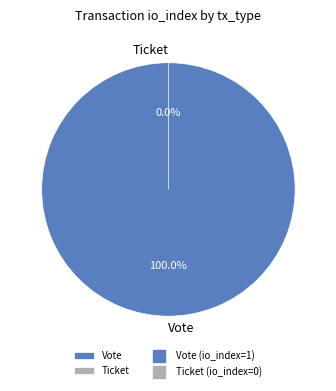

To the nearest percent, what is the average slice percentage?

50%